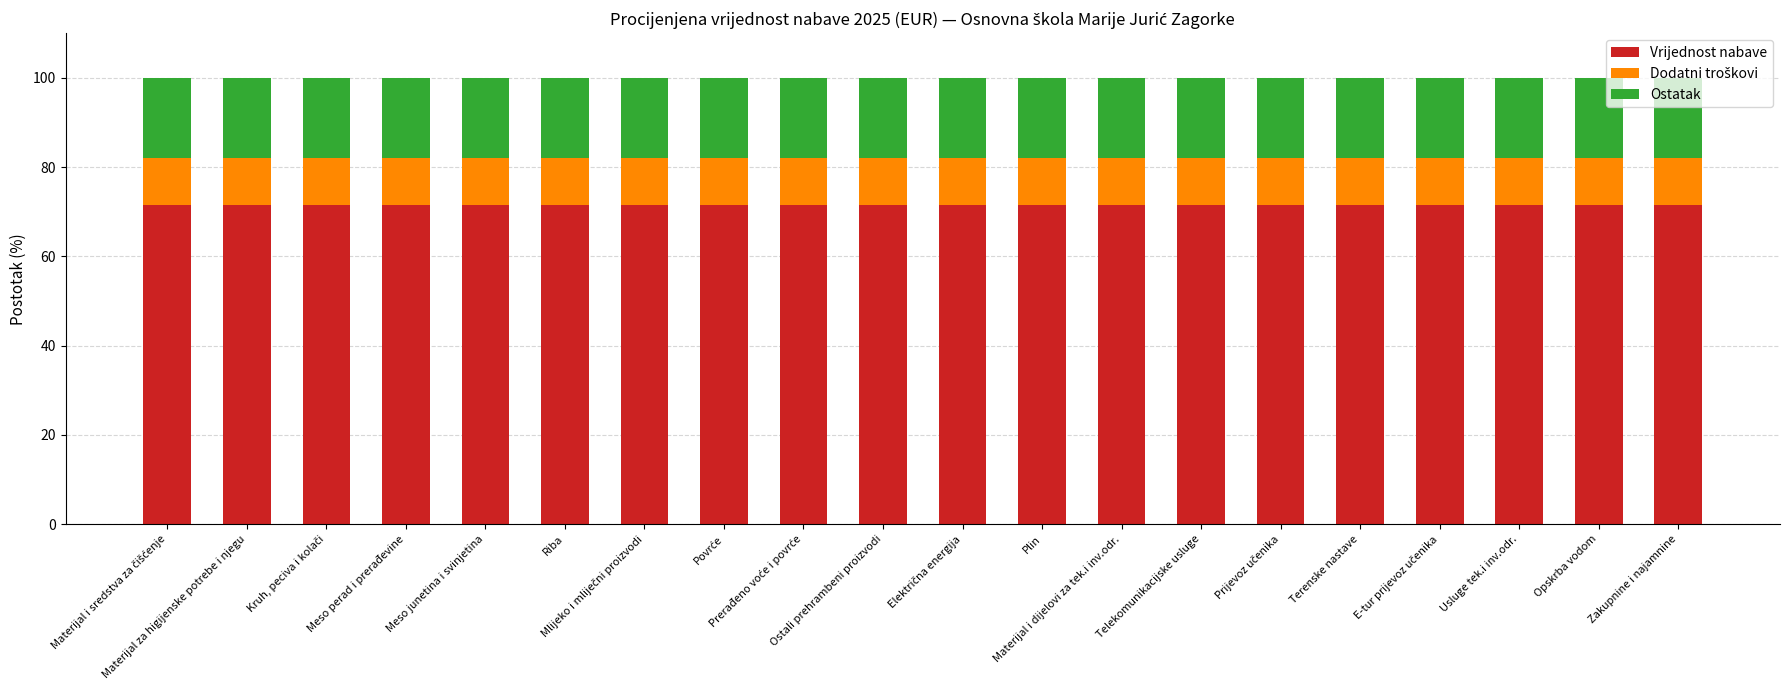

What is the average value of the Vrijednost nabave series?

71.4